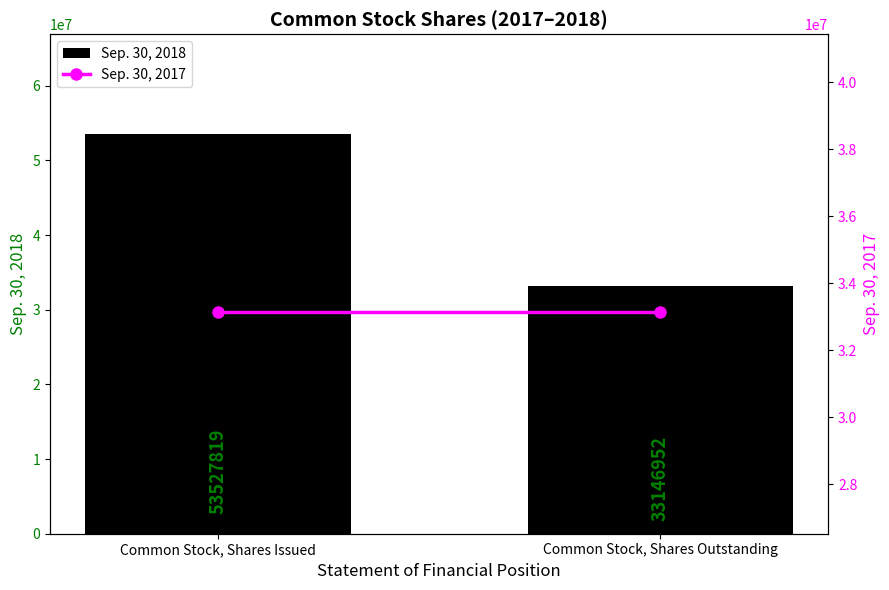

What is the approximate value of Sep. 30, 2018 at Common Stock, Shares Outstanding?

33146952